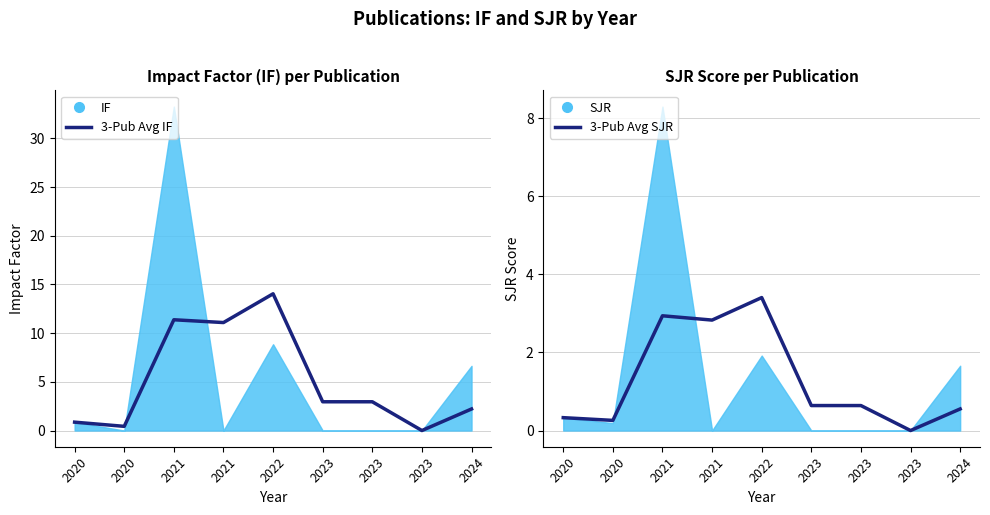

How many interior local valleys does the 3-Pub Avg IF series have?

3